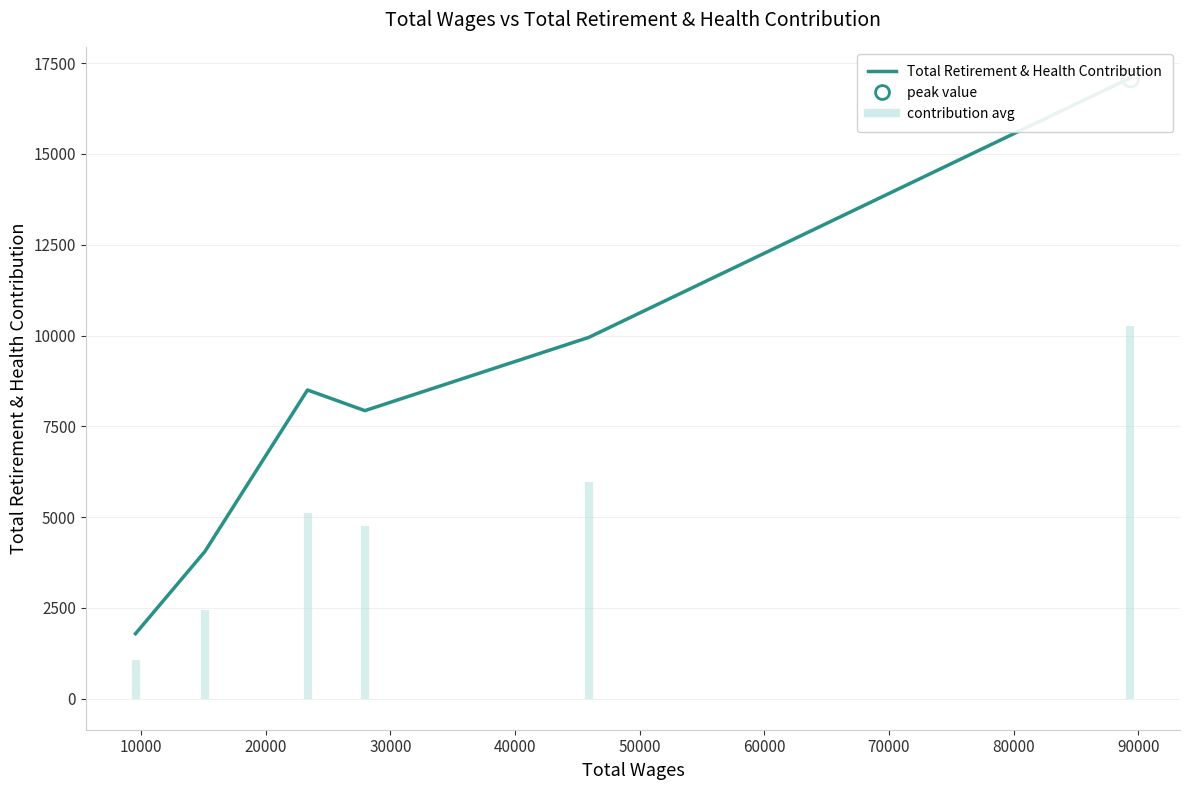

What is the sum of the values at 30000 and 40000?

12554